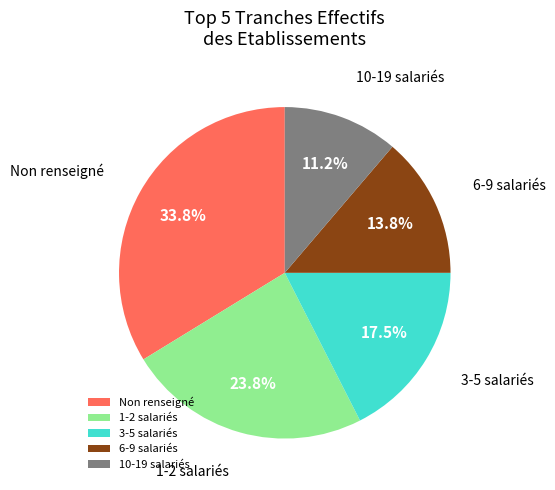

Is there any slice that represents more than half of the pie?

No